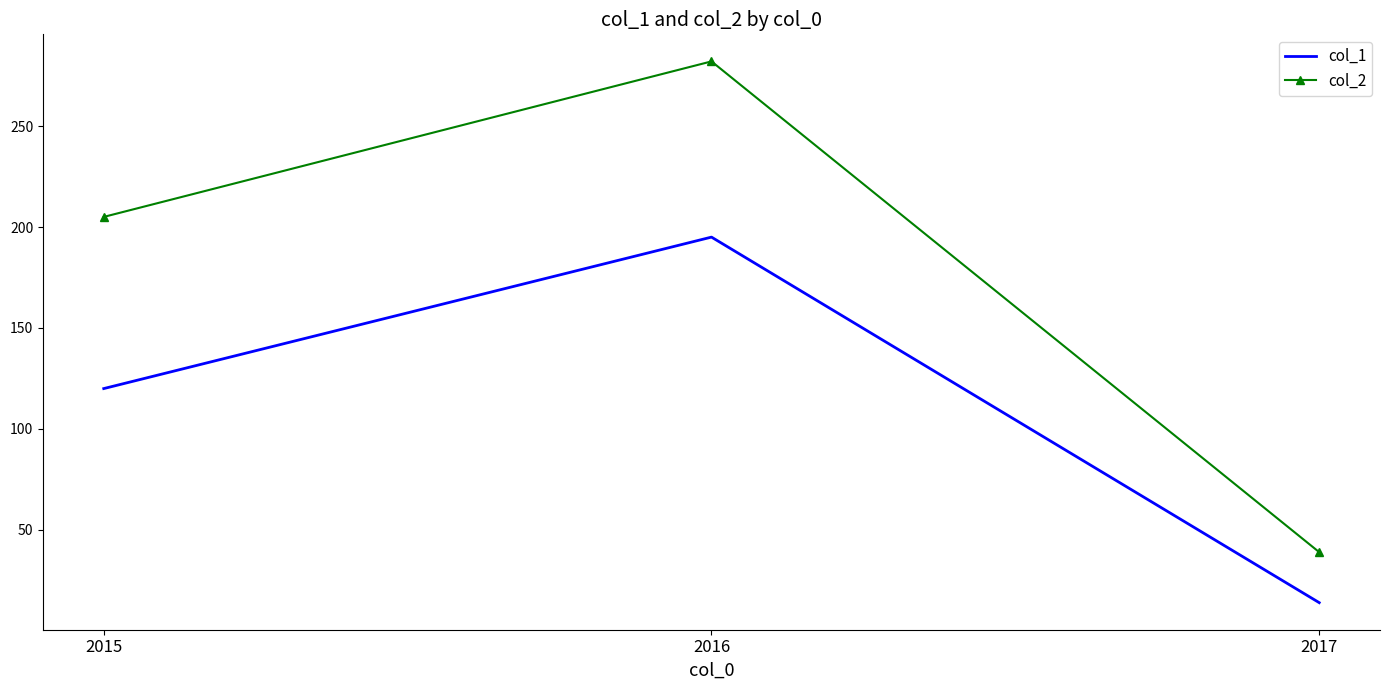

What are all the series names shown in the legend?

col_1, col_2